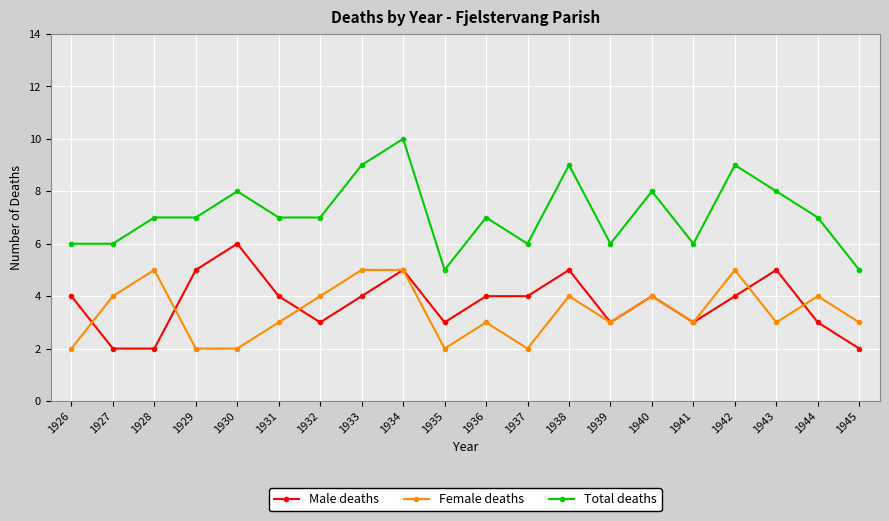

What is the difference between the highest and lowest values at 1939?

3